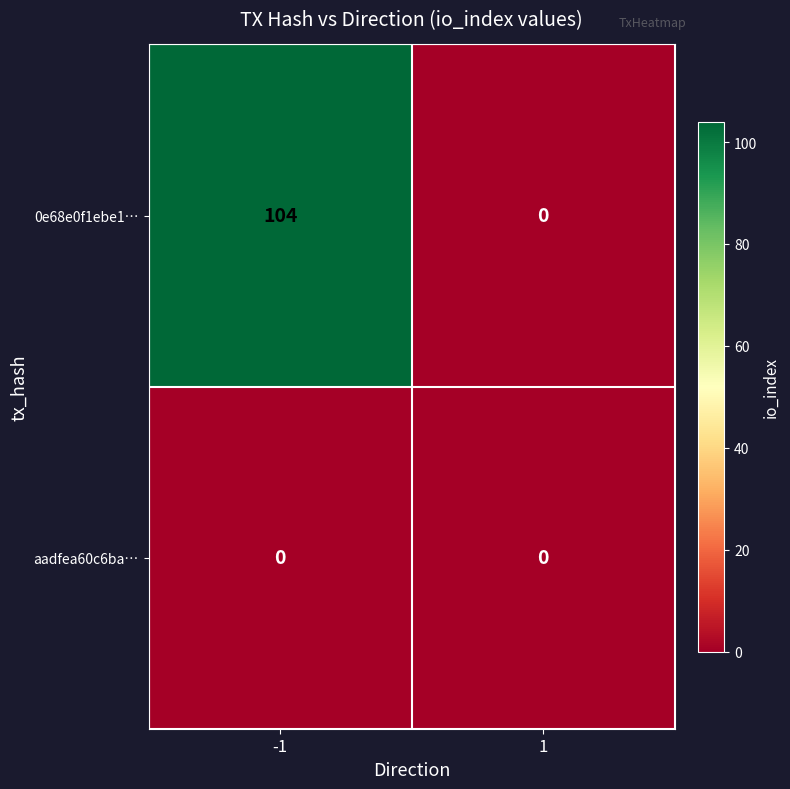

Reading left to right, extract all data points from this chart.

0e68e0f1ebe1…: 104	0
aadfea60c6ba…: 0	0